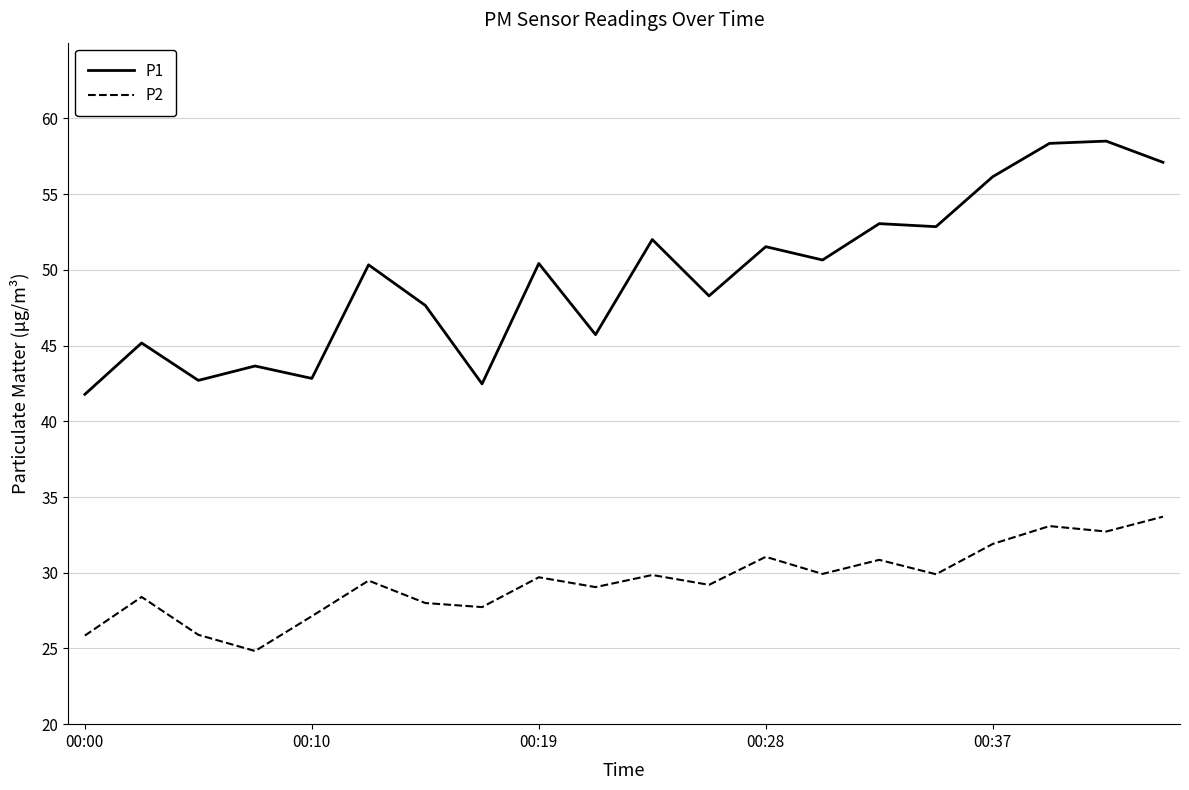

What is the maximum value shown in the chart?

58.5